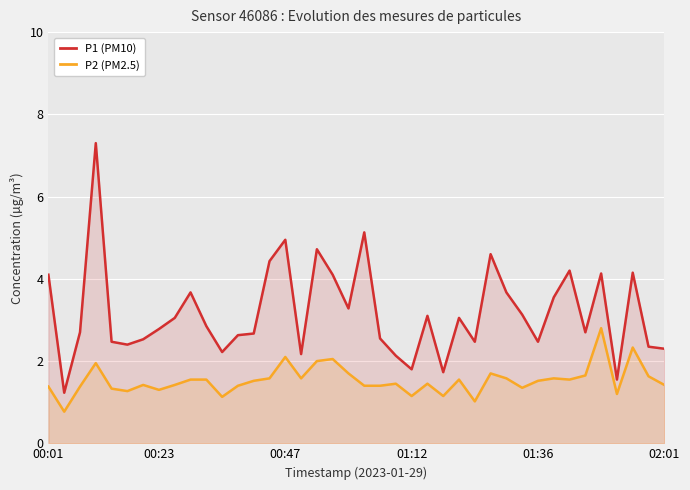

Reading right to left, list all the values displayed in this chart.

P1 (PM10): 2.3	2.4	4.2	1.6	4.1	2.7	4.2	3.5	2.5	3.1	3.7	4.6	2.5	3.0	1.7	3.1	1.8	2.1	2.5	5.1	3.3	4.1	4.7	2.2	5.0	4.4	2.7	2.6	2.2	2.9	3.7	3.0	2.8	2.5	2.4	2.5	7.3	2.7	1.2	4.1
P2 (PM2.5): 1.4	1.6	2.3	1.2	2.8	1.6	1.6	1.6	1.5	1.4	1.6	1.7	1.0	1.6	1.1	1.4	1.1	1.4	1.4	1.4	1.7	2.0	2.0	1.6	2.1	1.6	1.5	1.4	1.1	1.6	1.6	1.4	1.3	1.4	1.3	1.3	1.9	1.4	0.8	1.4